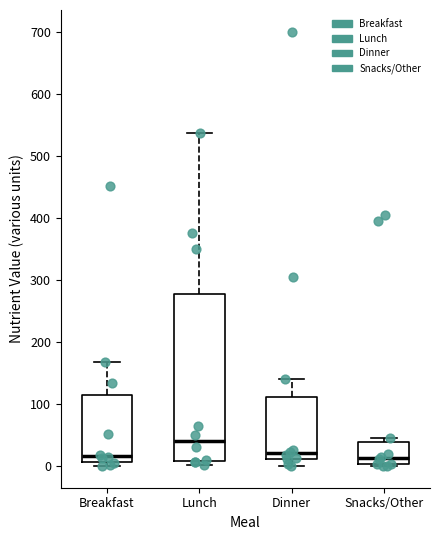

Where is the upper edge of the box for Snacks/Other on the y-axis? The values are not printed on the chart, so give them approximately, as read against the axis.

40